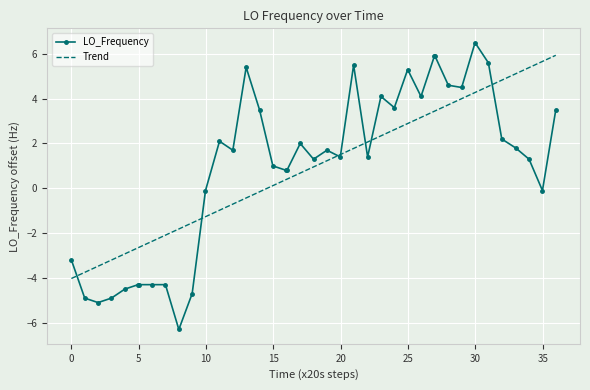

Which series has the widest spread of values?

LO_Frequency